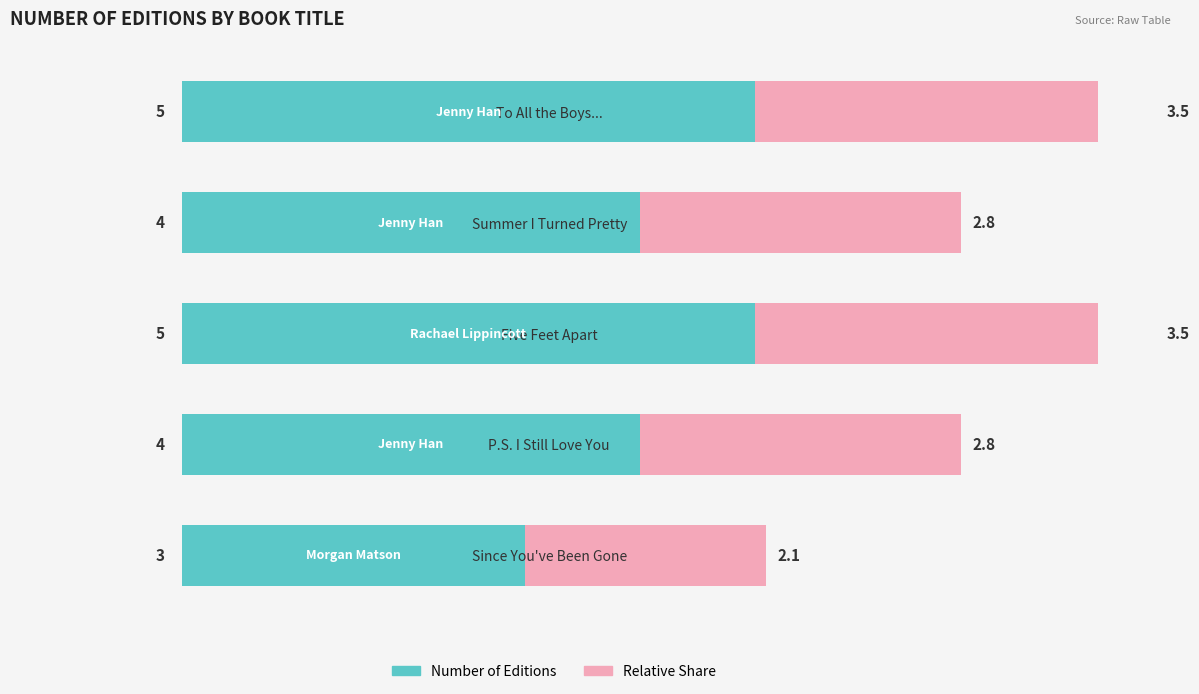

Rank the series by their average value, from lowest to highest.

Relative Share, Number of Editions